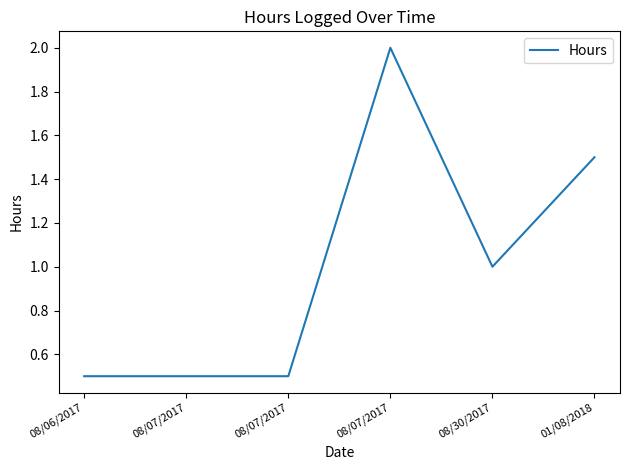

The value at 01/08/2018 is 1.5. True or false?

True